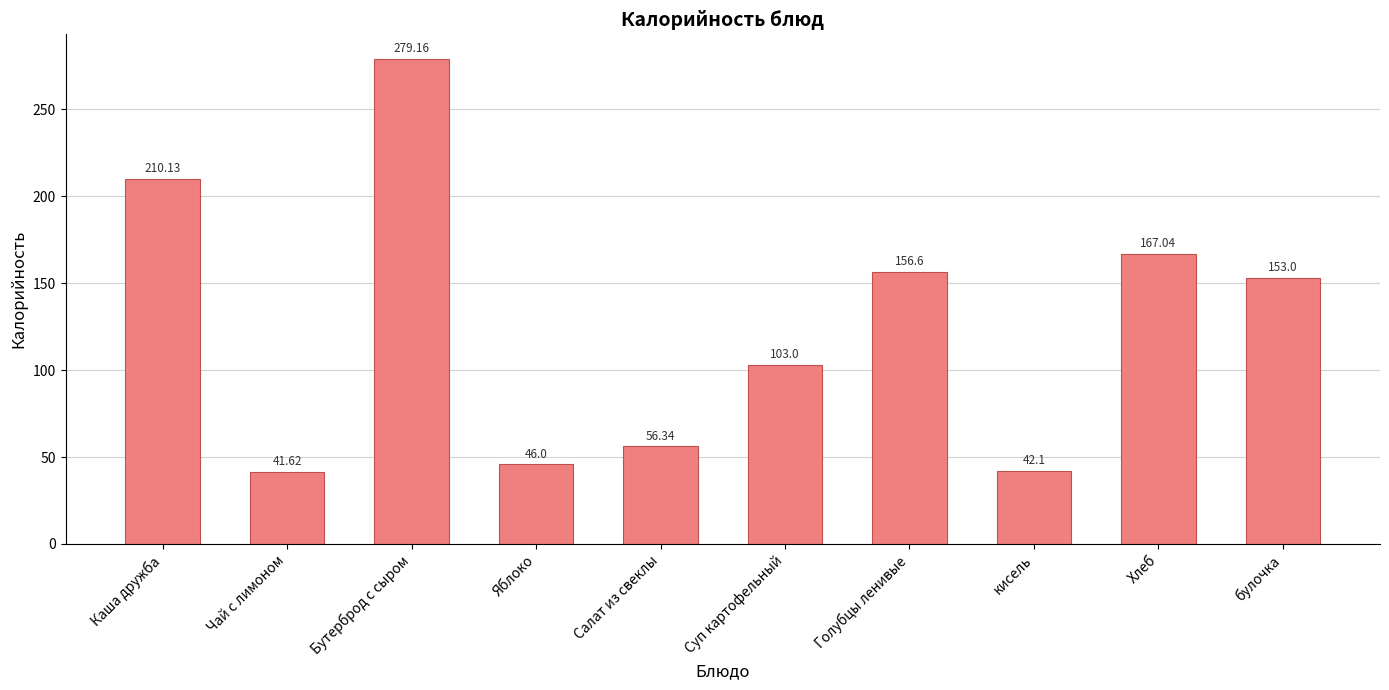

List the labels in order of value, smallest first.

Чай с лимоном, кисель, Яблоко, Салат из свеклы, Суп картофельный, булочка, Голубцы ленивые, Хлеб, Каша дружба, Бутерброд с сыром